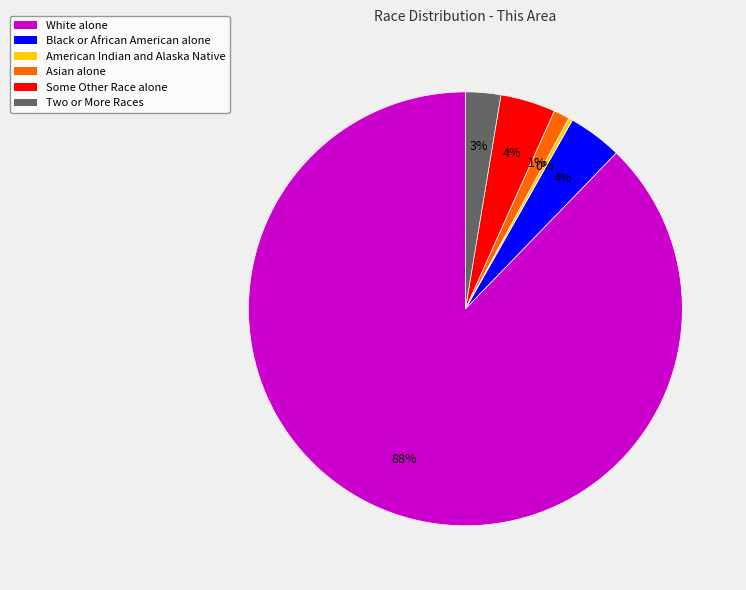

What is the majority slice?

White alone